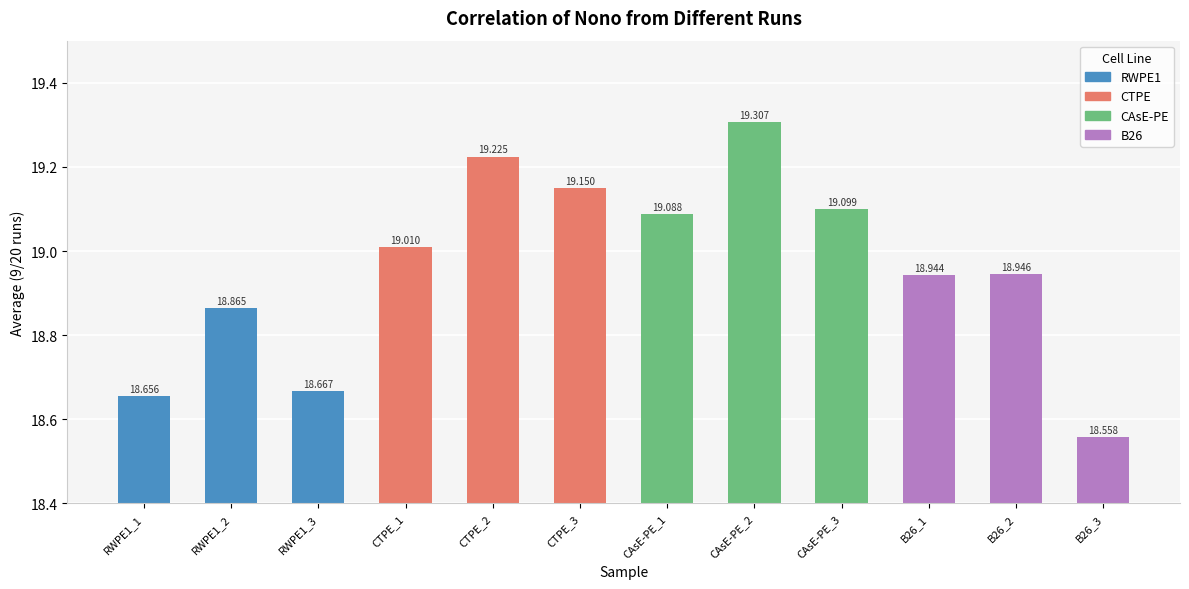

What is the smallest value displayed?

18.6